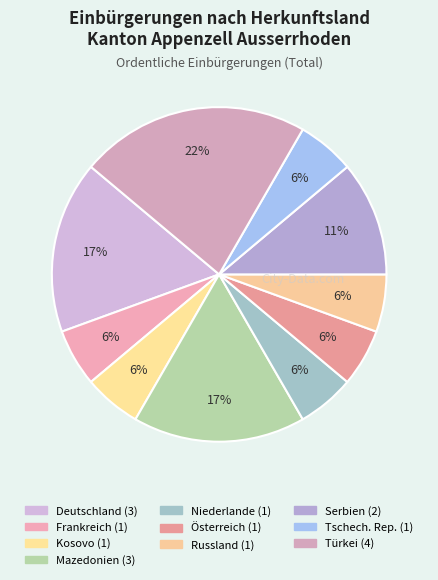

How many segments does this pie chart have?

10